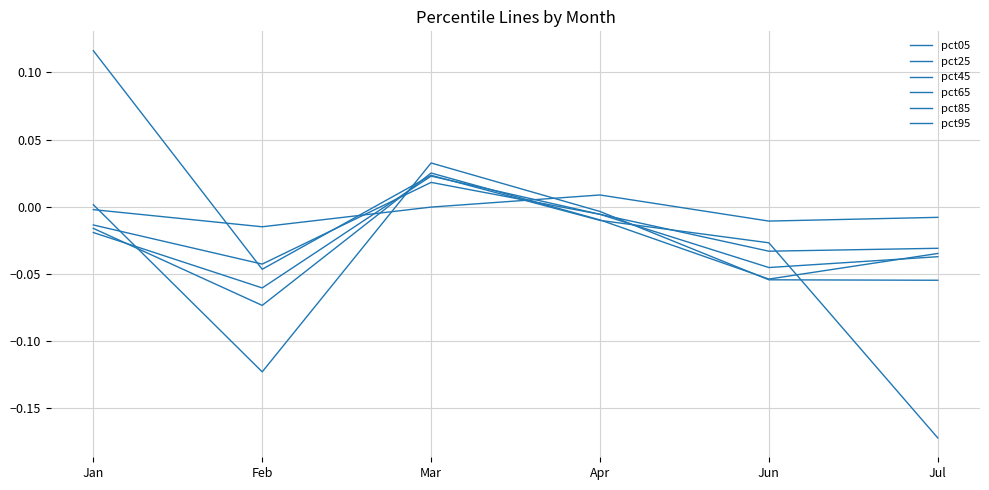

How many lines are shown in the chart?

6